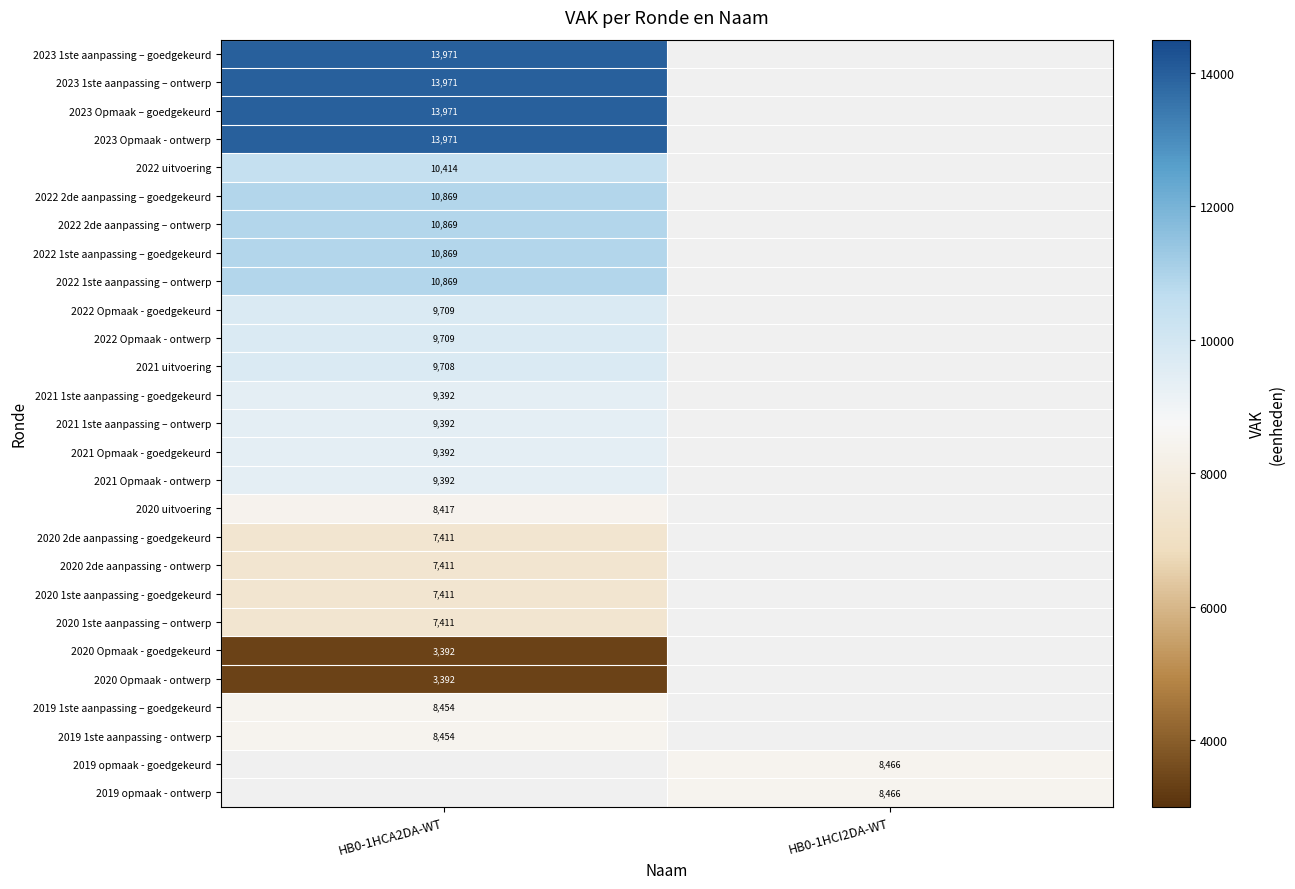

Is it true that 2020 2de aanpassing - goedgekeurd equals 3352 at HB0-1HCA2DA-WT?

False